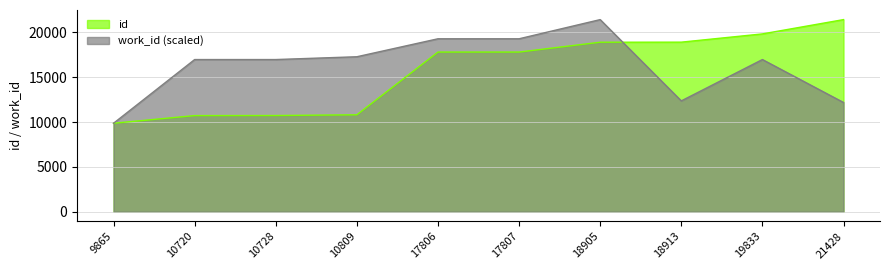

Which has a higher value, 19833 or 10720?

19833